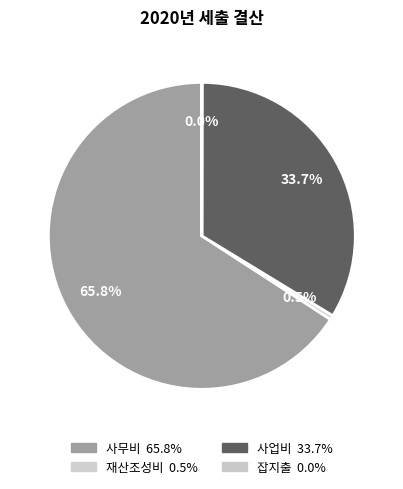

To the nearest percent, what is the combined percentage of 사무비 and 잡지출?

66%